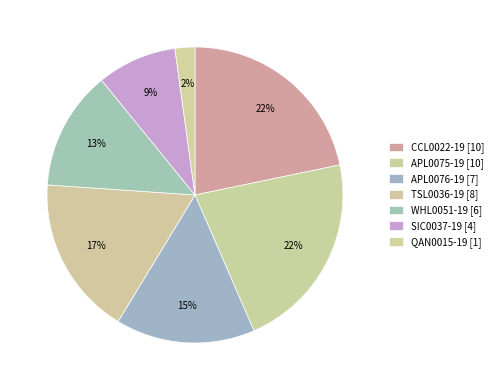

Which slice is the smallest?

QAN0015-19